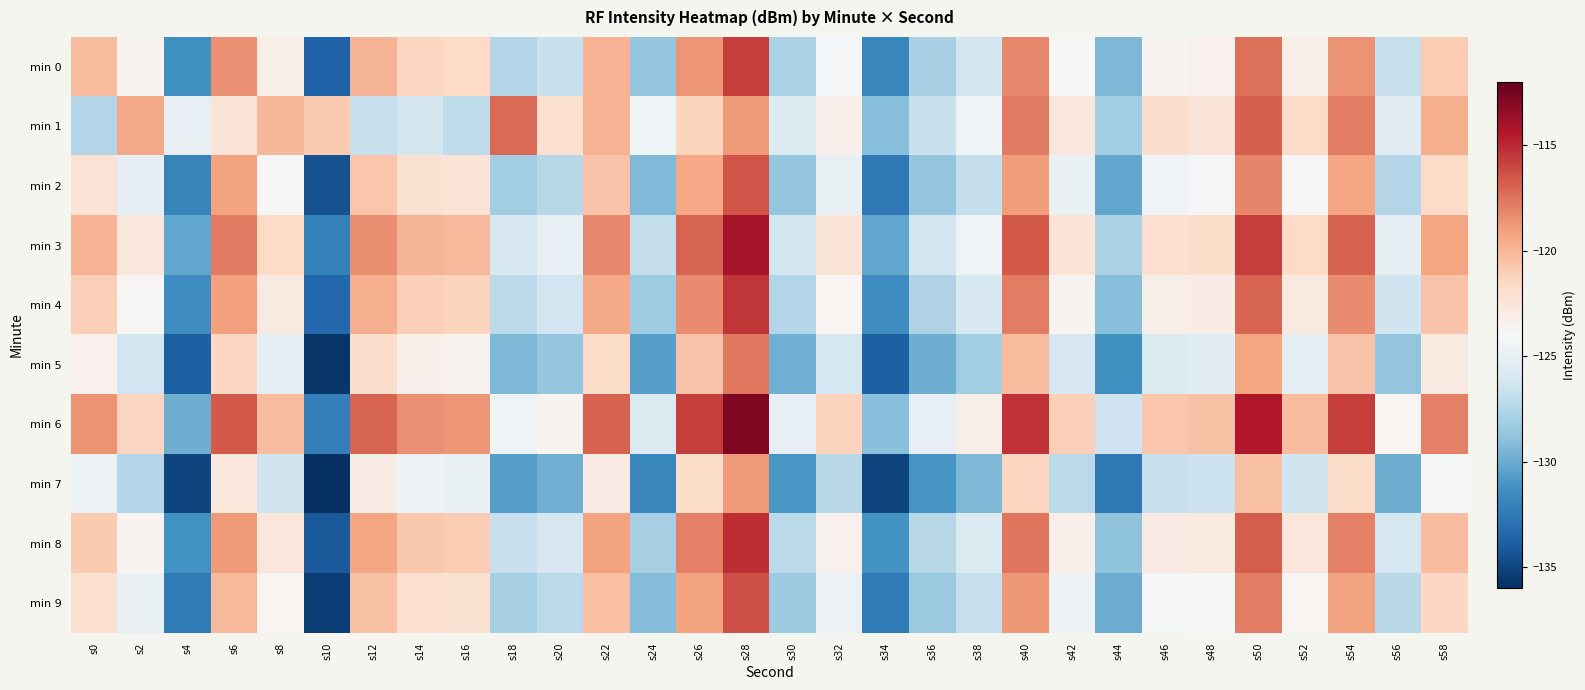

Reading left to right, extract all data points from this chart.

min 0: s0=-120.2	s2=-123.6	s4=-131.4	s6=-118.6	s8=-123.3	s10=-133.7	s12=-120.0	s14=-121.5	s16=-121.6	s18=-127.5	s20=-126.7	s22=-119.9	s24=-128.6	s26=-118.7	s28=-115.7	s30=-127.8	s32=-124.1	s34=-131.8	s36=-127.9	s38=-126.2	s40=-118.2	s42=-124.0	s44=-129.4	s46=-123.7	s48=-123.5	s50=-117.4	s52=-123.3	s54=-118.6	s56=-126.8	s58=-120.9
min 1: s0=-127.5	s2=-119.5	s4=-125.0	s6=-122.4	s8=-120.0	s10=-120.9	s12=-126.8	s14=-126.2	s16=-127.0	s18=-117.2	s20=-122.1	s22=-119.8	s24=-124.5	s26=-121.3	s28=-118.9	s30=-125.6	s32=-123.4	s34=-129.1	s36=-126.7	s38=-124.3	s40=-117.8	s42=-122.6	s44=-128.2	s46=-121.9	s48=-122.5	s50=-116.8	s52=-121.7	s54=-117.9	s56=-125.3	s58=-119.6
min 2: s0=-122.3	s2=-125.1	s4=-132.0	s6=-119.2	s8=-124.0	s10=-134.5	s12=-120.7	s14=-122.2	s16=-122.4	s18=-128.2	s20=-127.4	s22=-120.6	s24=-129.3	s26=-119.4	s28=-116.5	s30=-128.6	s32=-124.9	s34=-132.6	s36=-128.6	s38=-126.9	s40=-119.0	s42=-124.8	s44=-130.2	s46=-124.4	s48=-124.2	s50=-118.1	s52=-124.0	s54=-119.3	s56=-127.5	s58=-121.7
min 3: s0=-119.8	s2=-122.6	s4=-130.2	s6=-117.8	s8=-121.6	s10=-132.1	s12=-118.4	s14=-119.9	s16=-120.1	s18=-125.9	s20=-125.0	s22=-118.2	s24=-126.9	s26=-117.0	s28=-114.1	s30=-126.2	s32=-122.5	s34=-130.2	s36=-126.2	s38=-124.5	s40=-116.6	s42=-122.4	s44=-127.8	s46=-122.0	s48=-121.8	s50=-115.7	s52=-121.6	s54=-116.9	s56=-125.1	s58=-119.3
min 4: s0=-121.1	s2=-123.9	s4=-131.5	s6=-119.1	s8=-122.9	s10=-133.4	s12=-119.6	s14=-121.1	s16=-121.3	s18=-127.1	s20=-126.3	s22=-119.5	s24=-128.3	s26=-118.3	s28=-115.4	s30=-127.5	s32=-123.8	s34=-131.5	s36=-127.6	s38=-125.9	s40=-117.9	s42=-123.7	s44=-129.1	s46=-123.3	s48=-123.1	s50=-117.0	s52=-122.9	s54=-118.3	s56=-126.4	s58=-120.6
min 5: s0=-123.5	s2=-126.3	s4=-133.8	s6=-121.5	s8=-125.2	s10=-135.7	s12=-121.9	s14=-123.4	s16=-123.6	s18=-129.4	s20=-128.6	s22=-121.8	s24=-130.6	s26=-120.6	s28=-117.7	s30=-129.8	s32=-126.1	s34=-133.8	s36=-129.9	s38=-128.2	s40=-120.2	s42=-126.0	s44=-131.4	s46=-125.6	s48=-125.4	s50=-119.3	s52=-125.2	s54=-120.6	s56=-128.7	s58=-122.9
min 6: s0=-118.6	s2=-121.4	s4=-129.9	s6=-116.6	s8=-120.3	s10=-132.2	s12=-117.0	s14=-118.5	s16=-118.7	s18=-124.5	s20=-123.7	s22=-116.9	s24=-125.7	s26=-115.7	s28=-112.8	s30=-125.0	s32=-121.2	s34=-129.0	s36=-125.0	s38=-123.3	s40=-115.3	s42=-121.1	s44=-126.5	s46=-120.7	s48=-120.5	s50=-114.4	s52=-120.3	s54=-115.7	s56=-123.8	s58=-118.0
min 7: s0=-124.7	s2=-127.5	s4=-135.0	s6=-122.7	s8=-126.4	s10=-136.9	s12=-123.1	s14=-124.6	s16=-124.8	s18=-130.6	s20=-129.8	s22=-123.0	s24=-131.8	s26=-121.8	s28=-118.9	s30=-131.0	s32=-127.3	s34=-135.0	s36=-131.1	s38=-129.4	s40=-121.4	s42=-127.2	s44=-132.6	s46=-126.8	s48=-126.6	s50=-120.5	s52=-126.4	s54=-121.8	s56=-129.9	s58=-124.1
min 8: s0=-120.9	s2=-123.7	s4=-131.3	s6=-118.9	s8=-122.6	s10=-134.1	s12=-119.3	s14=-120.8	s16=-121.0	s18=-126.8	s20=-126.0	s22=-119.2	s24=-128.0	s26=-118.0	s28=-115.1	s30=-127.2	s32=-123.5	s34=-131.2	s36=-127.3	s38=-125.6	s40=-117.6	s42=-123.4	s44=-128.8	s46=-123.0	s48=-122.8	s50=-116.7	s52=-122.6	s54=-118.0	s56=-126.1	s58=-120.3
min 9: s0=-122.1	s2=-124.9	s4=-132.5	s6=-120.1	s8=-123.8	s10=-135.3	s12=-120.5	s14=-122.0	s16=-122.2	s18=-128.0	s20=-127.2	s22=-120.4	s24=-129.2	s26=-119.2	s28=-116.3	s30=-128.4	s32=-124.7	s34=-132.4	s36=-128.5	s38=-126.8	s40=-118.8	s42=-124.6	s44=-130.0	s46=-124.2	s48=-124.0	s50=-117.9	s52=-123.8	s54=-119.2	s56=-127.3	s58=-121.5